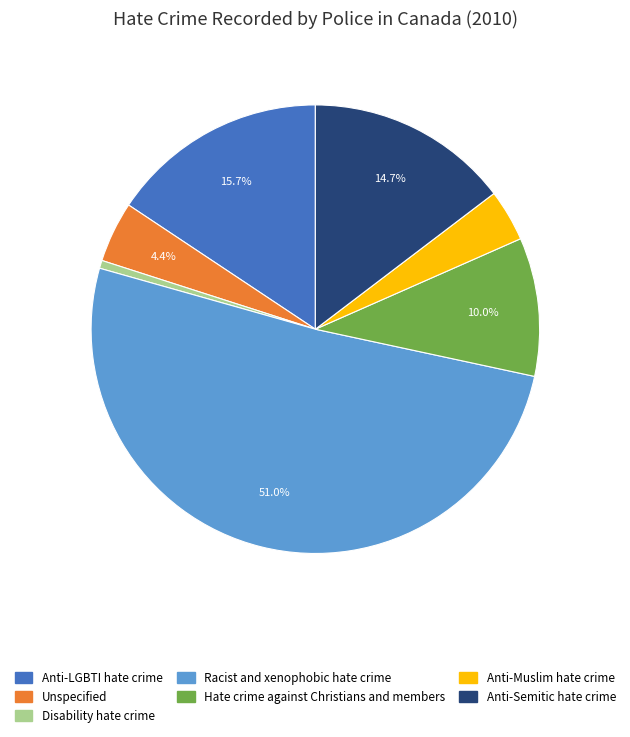

To the nearest percent, what is the average slice percentage?

14%